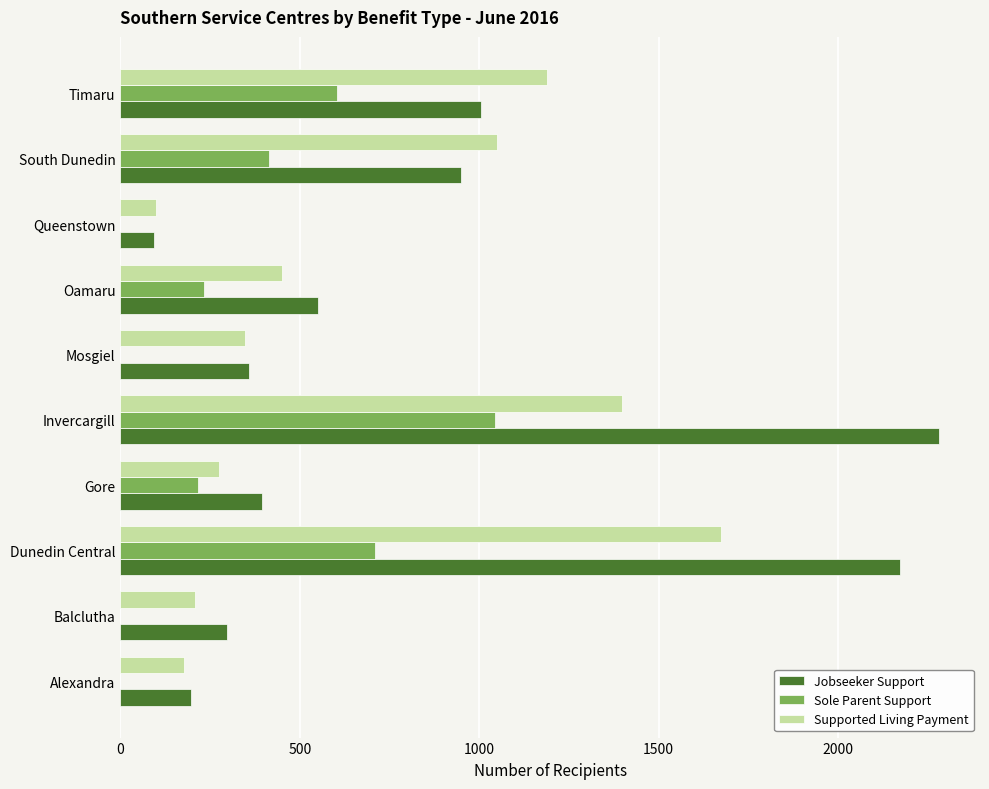

What is the sum of all Supported Living Payment values?

6866